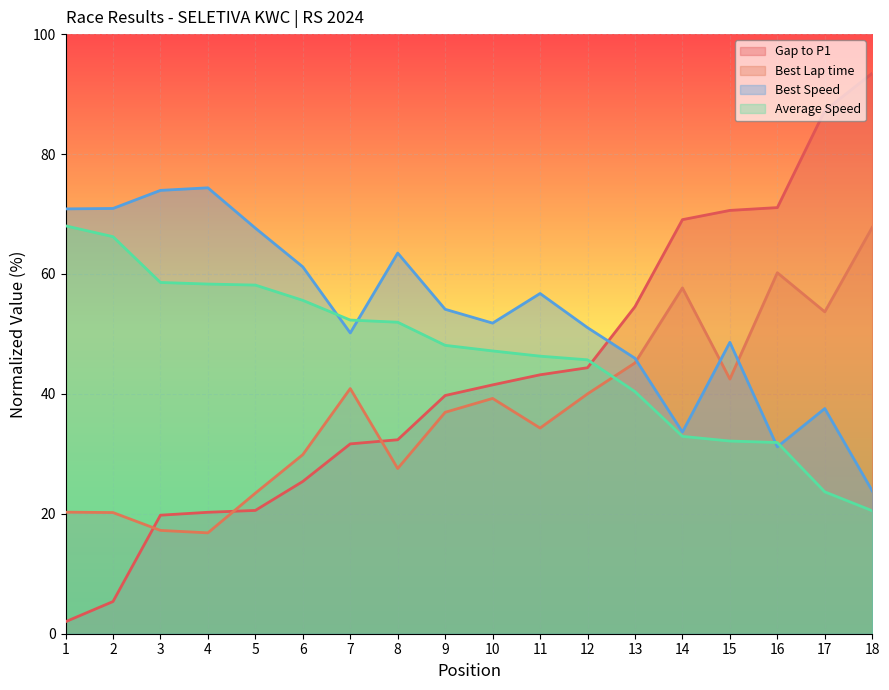

At how many categories does at least one series exceed 58?

12